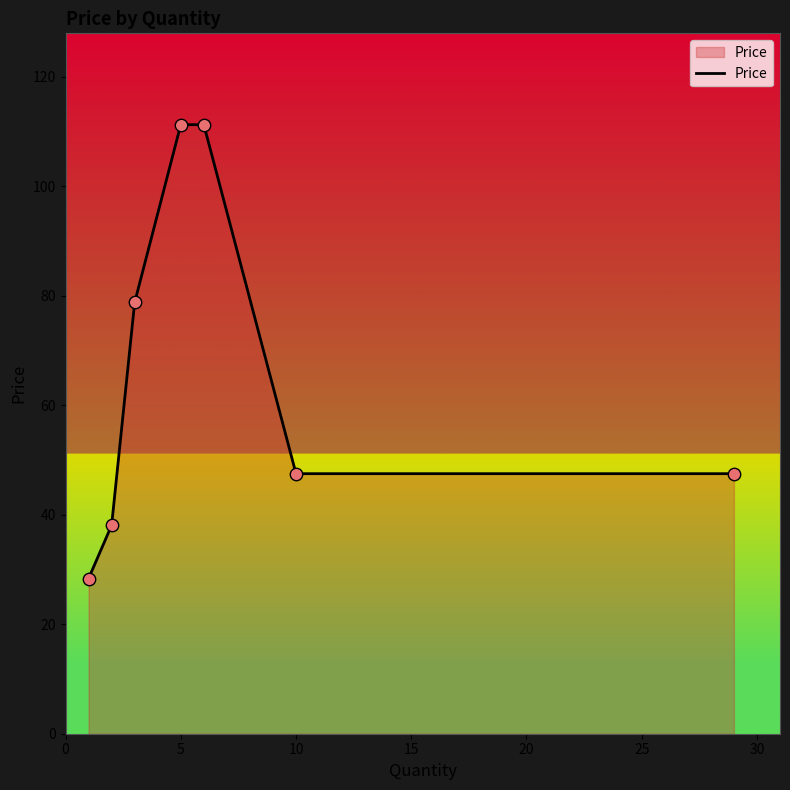

What is the sum of all values?

462.7